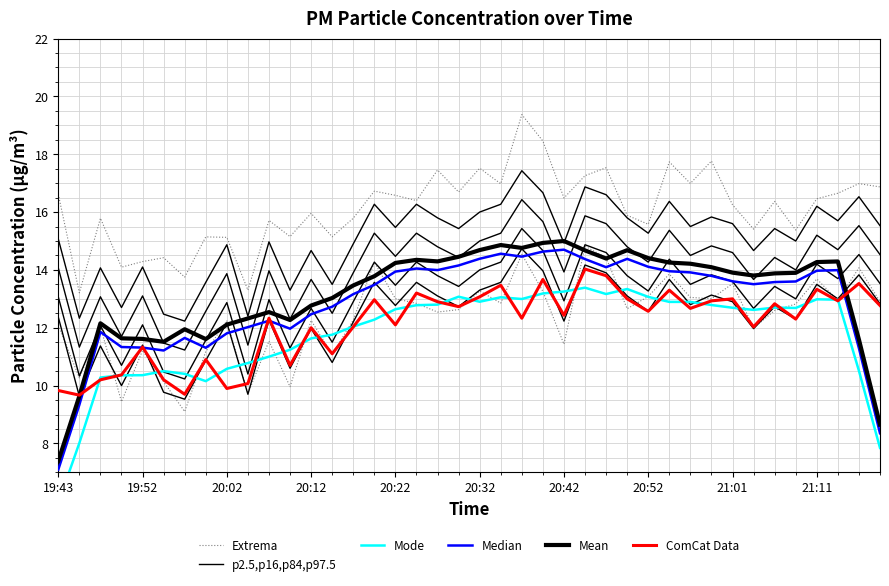

True or false: ComCat Data has more than 1 interior local peaks.

True